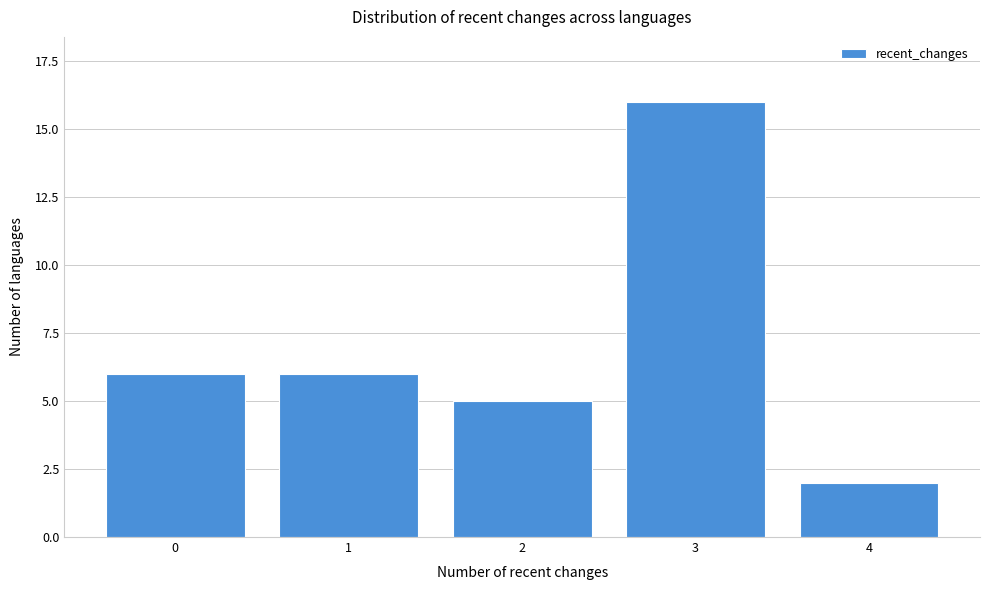

Reading left to right, extract all data points from this chart.

6	6	5	16	2